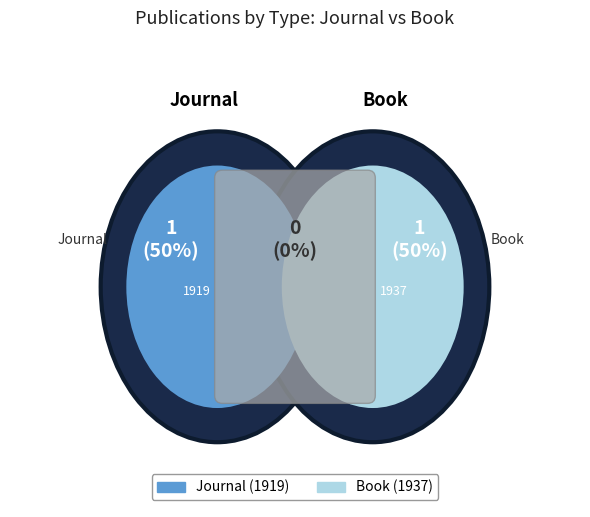

What is the smallest slice in the pie chart?

Journal (1919)